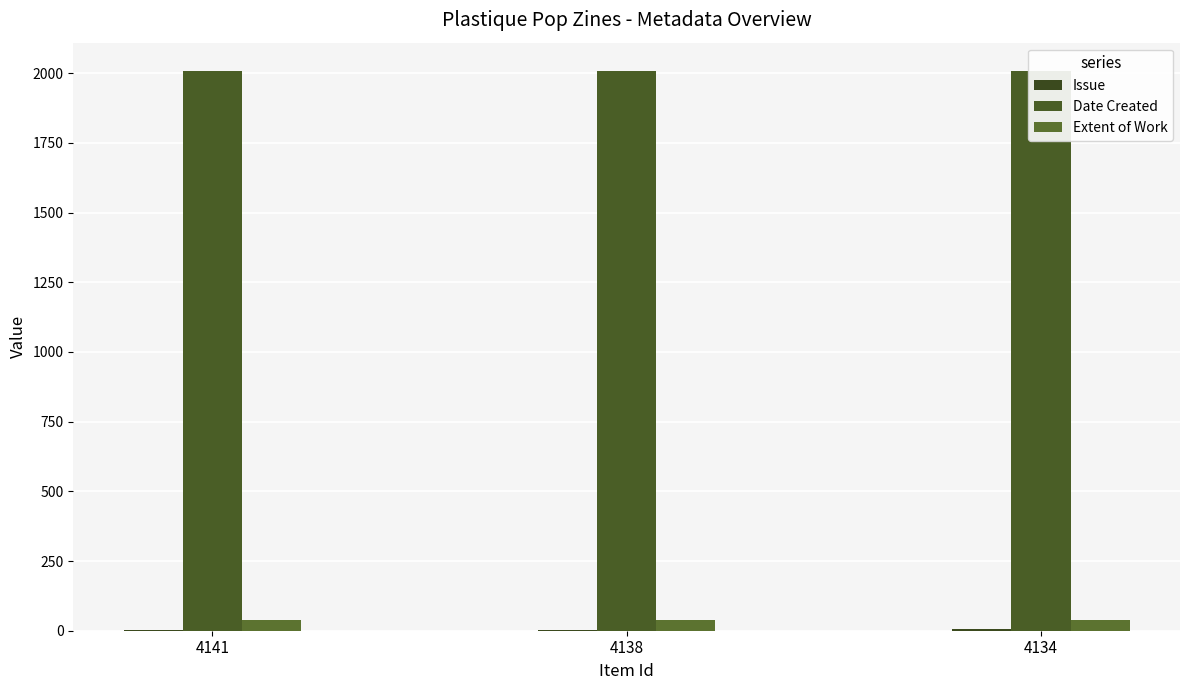

Rank the series by their maximum value, from highest to lowest.

Date Created, Extent of Work, Issue